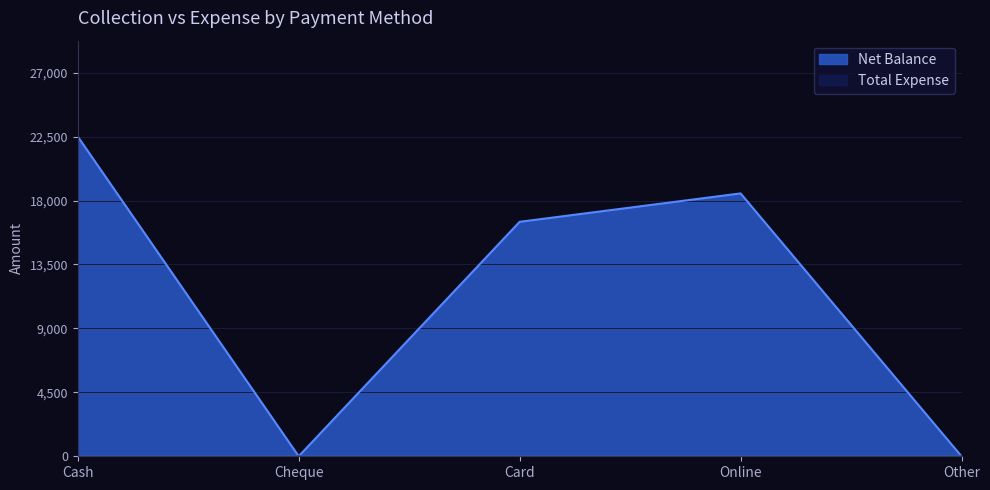

Where does the data first go above 16500?

Cash